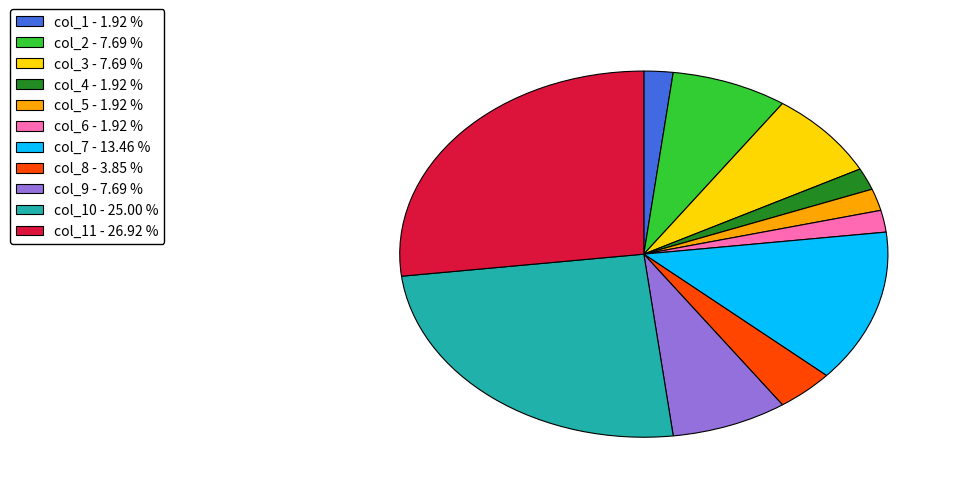

What is the ratio of the value at col_11 - 26.92 % to the value at col_9 - 7.69 %?

3.5